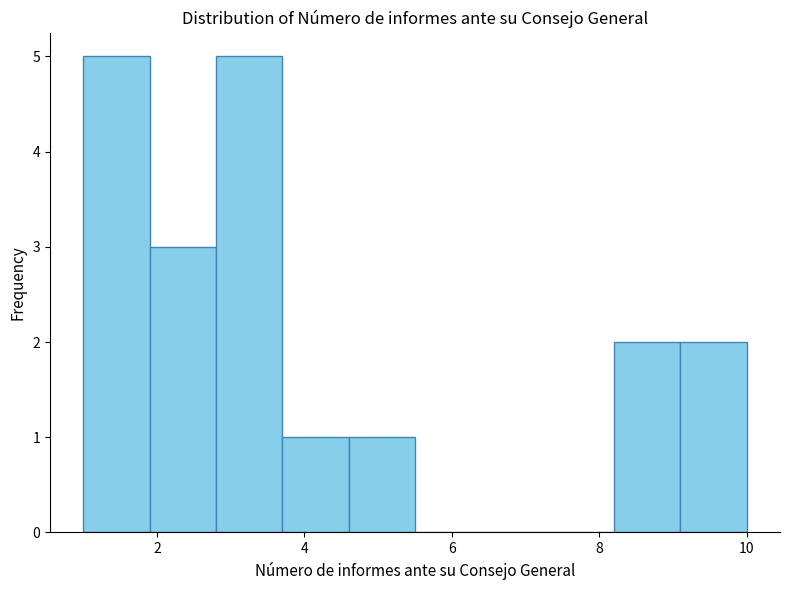

Reading left to right, transcribe this chart: for each bar, give the range it covers on the x-axis and its height. Neither the bar edges nor the heights are printed on the chart, so give them approximately, as read against the axes.

1.0 to 1.9: 5
1.9 to 2.8: 3
2.8 to 3.7: 5
3.7 to 4.6: 1
4.6 to 5.5: 1
5.5 to 6.4: 0
6.4 to 7.3: 0
7.3 to 8.2: 0
8.2 to 9.1: 2
9.1 to 10.0: 2